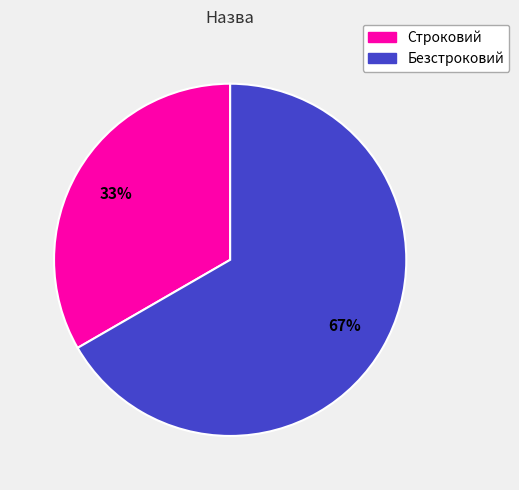

What is the smallest slice in the pie chart?

Строковий